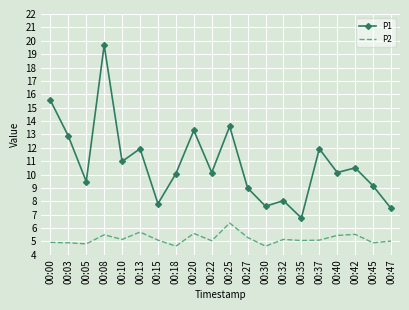

At which label does P1 reach its peak?

00:08